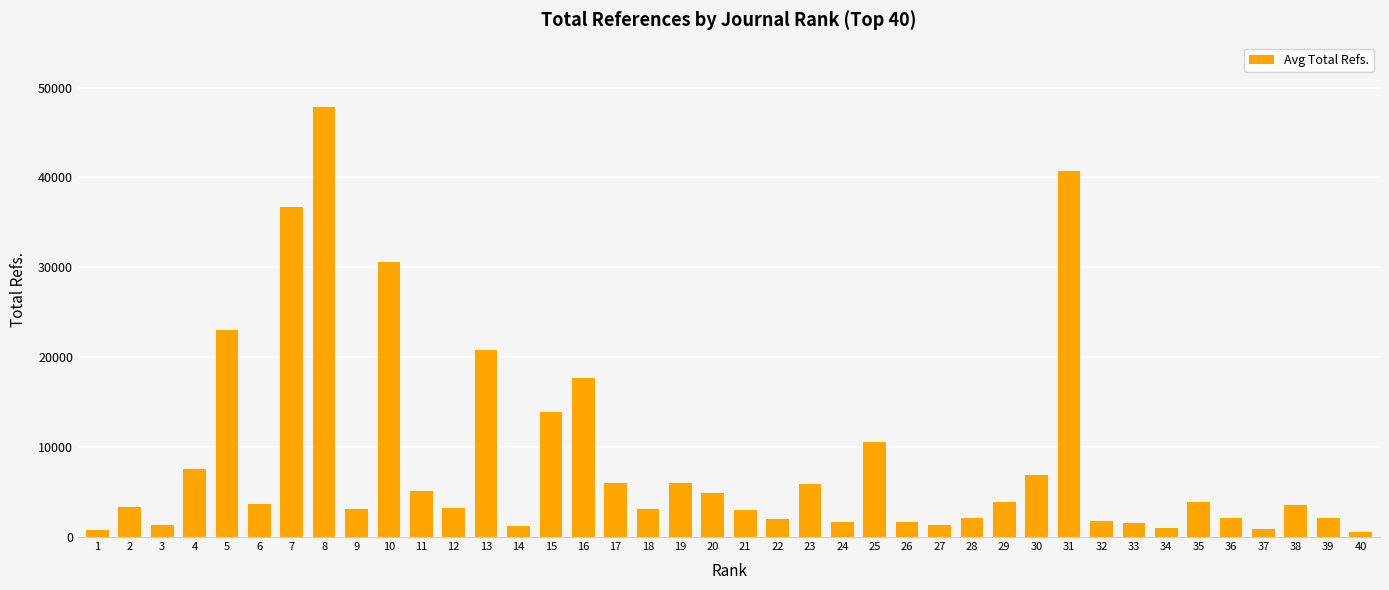

What is the difference between the maximum and minimum values?

47284